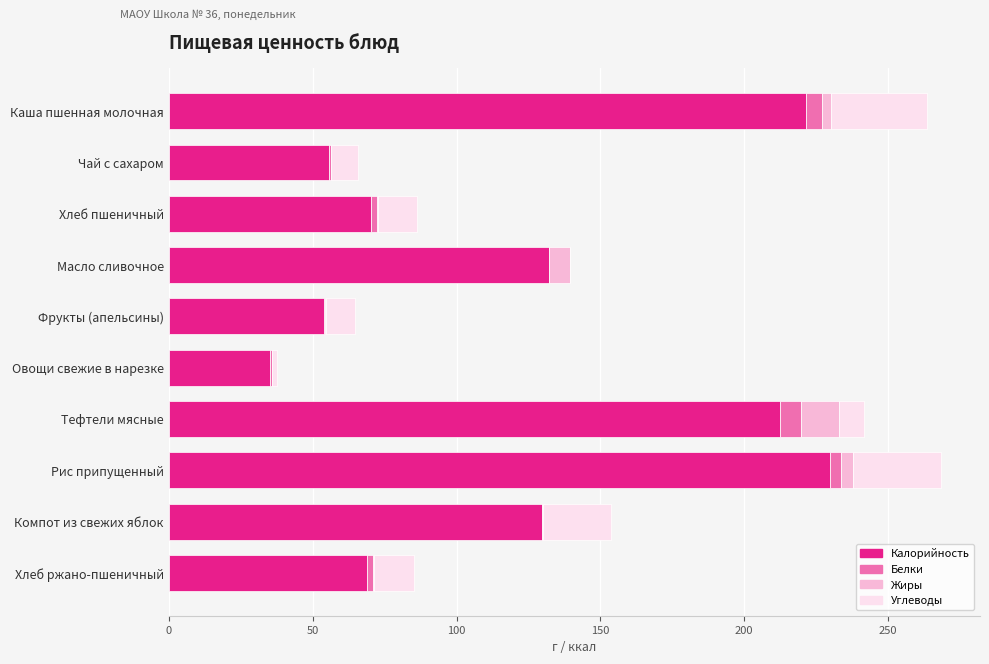

The Калорийность series shows 87.6 at Масло сливочное. True or false?

False